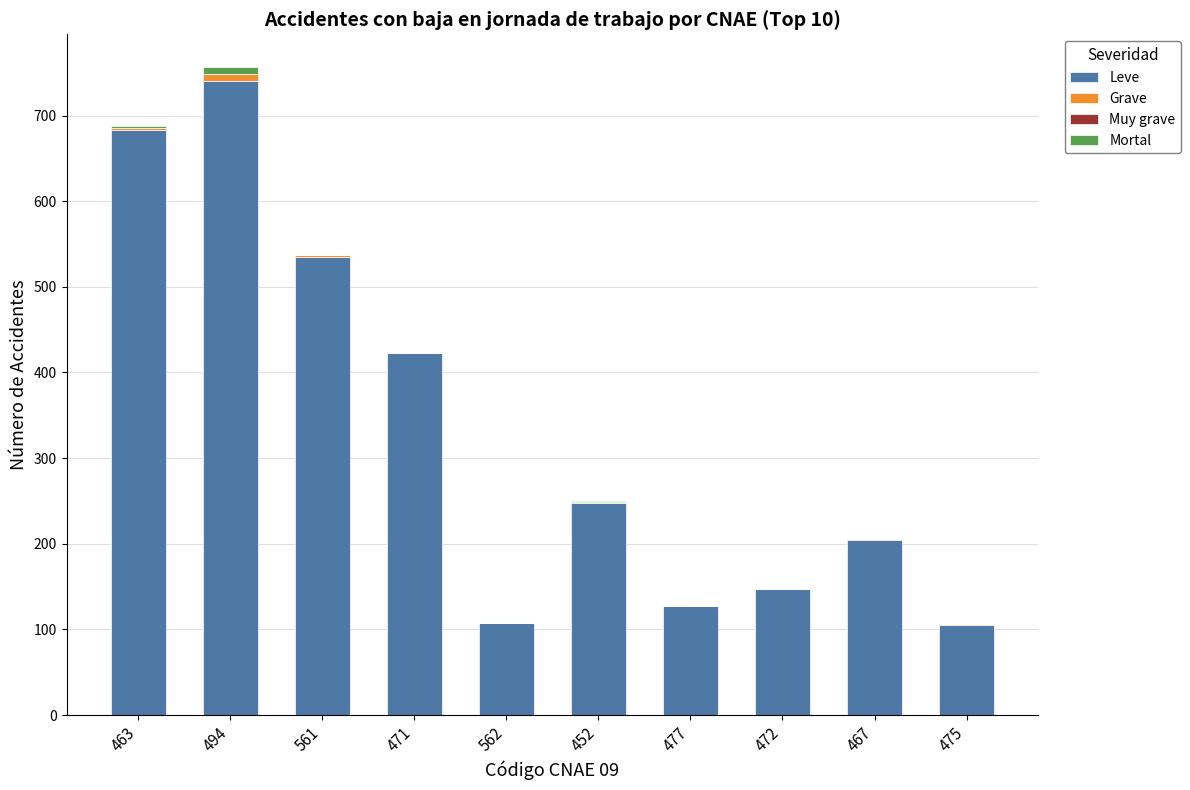

What is the total value across all series at 472?

147